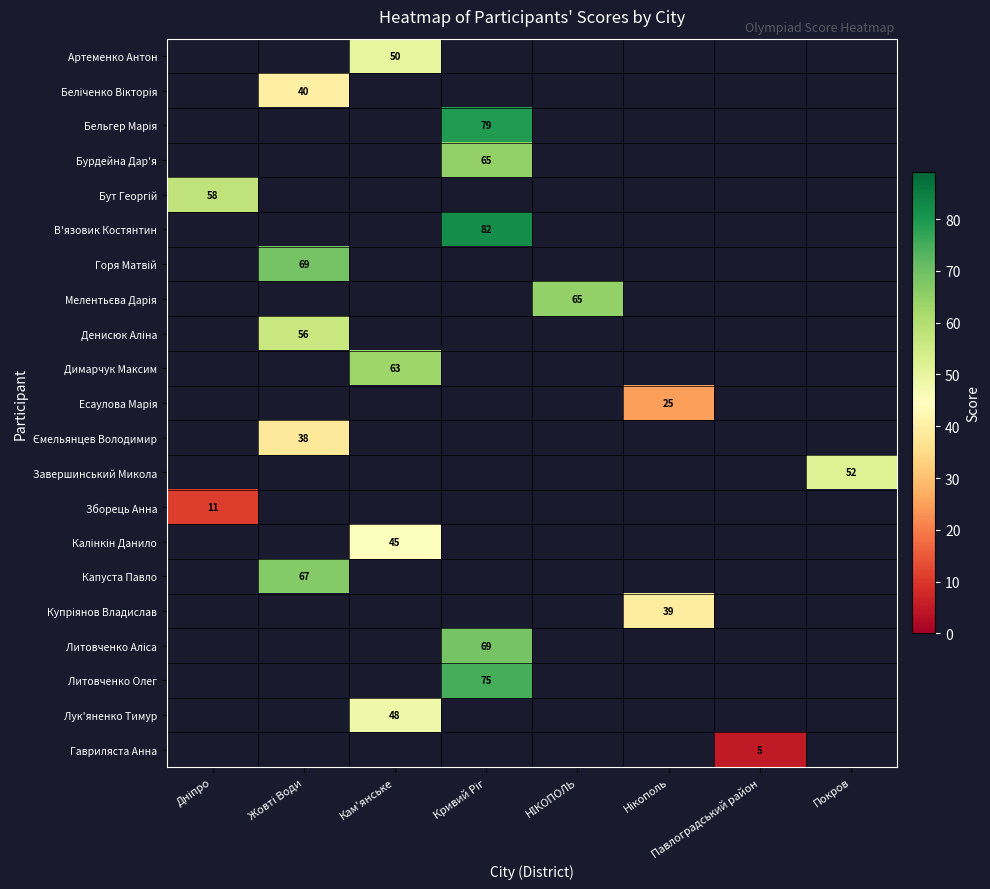

What is the maximum value shown in the chart?

82.0